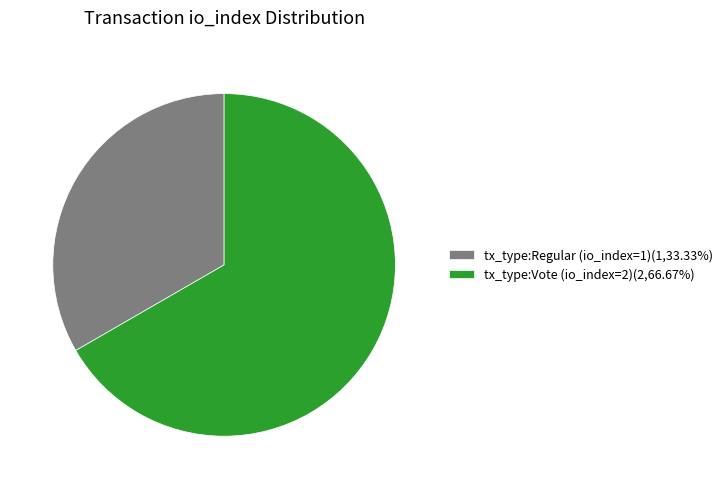

Rank the categories by value from highest to lowest.

tx_type:Vote (io_index=2), tx_type:Regular (io_index=1)